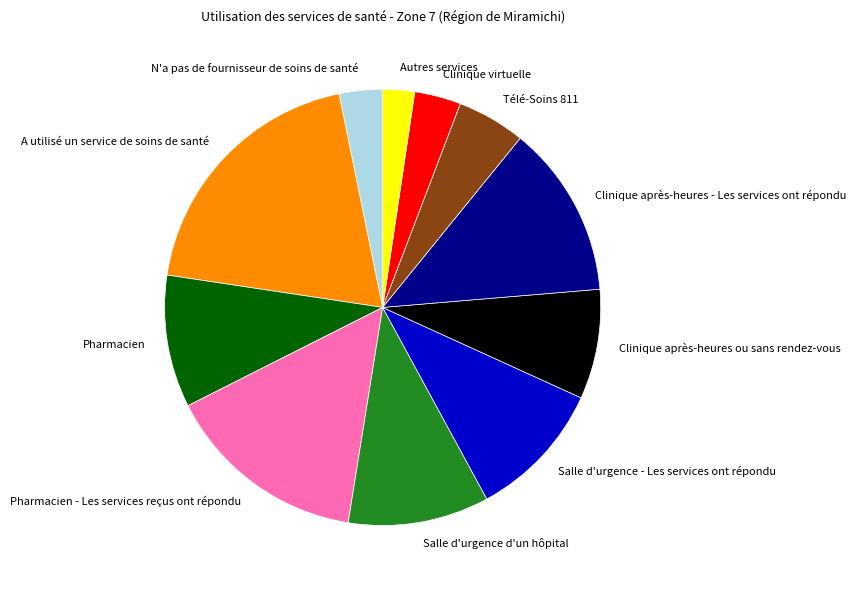

Is it true that Clinique virtuelle is 3% of the pie?

True